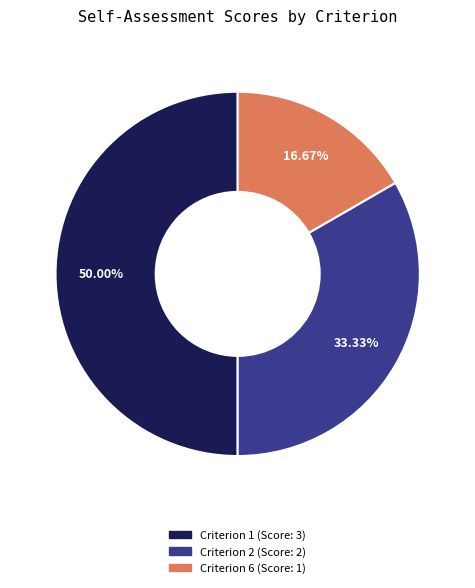

Count the number of slices in the pie.

3